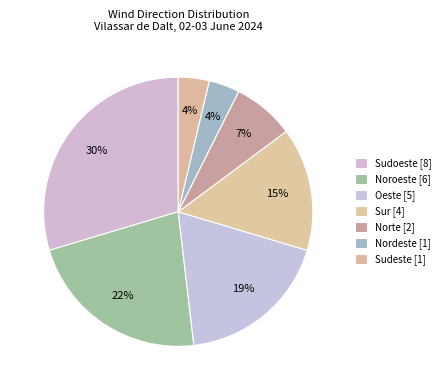

True or false: Oeste accounts for 19% of the total.

True